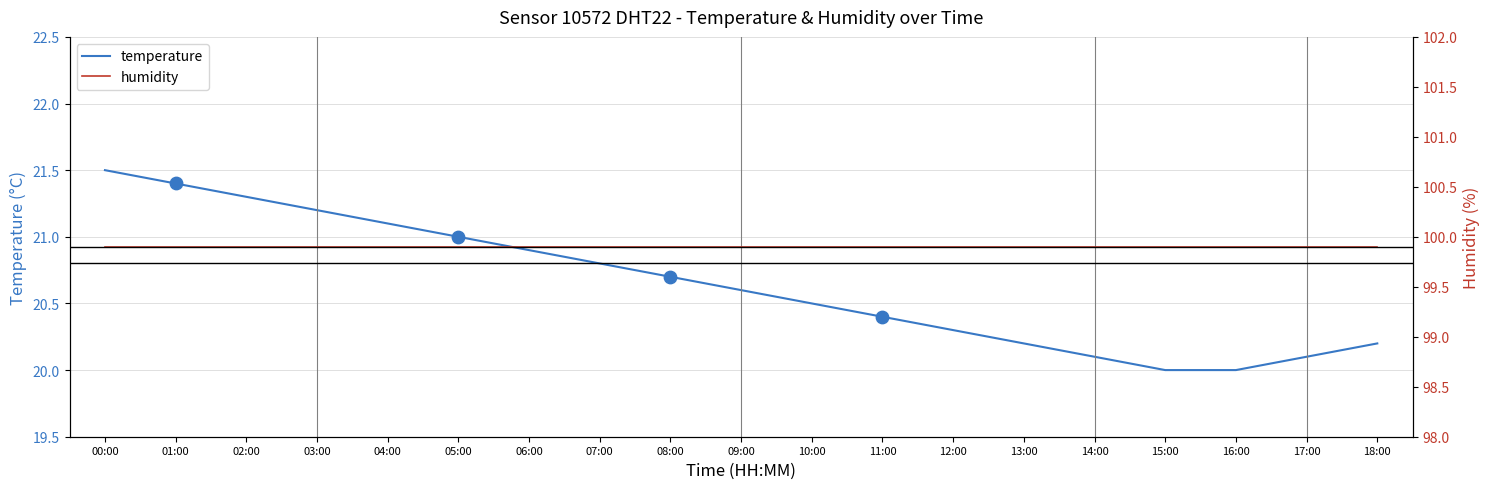

Approximately how many times larger is the value at 02:00 compared to 03:00?

1.0